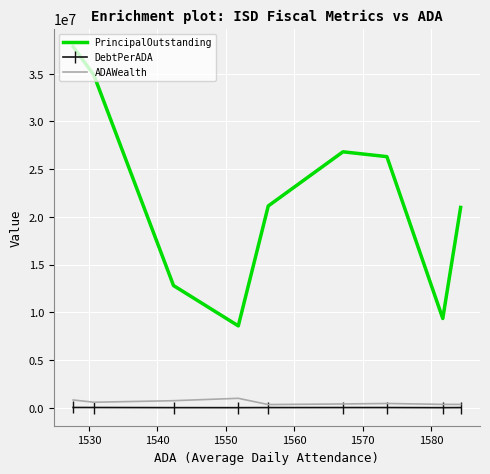

Which series has the largest range (max minus min)?

PrincipalOutstanding